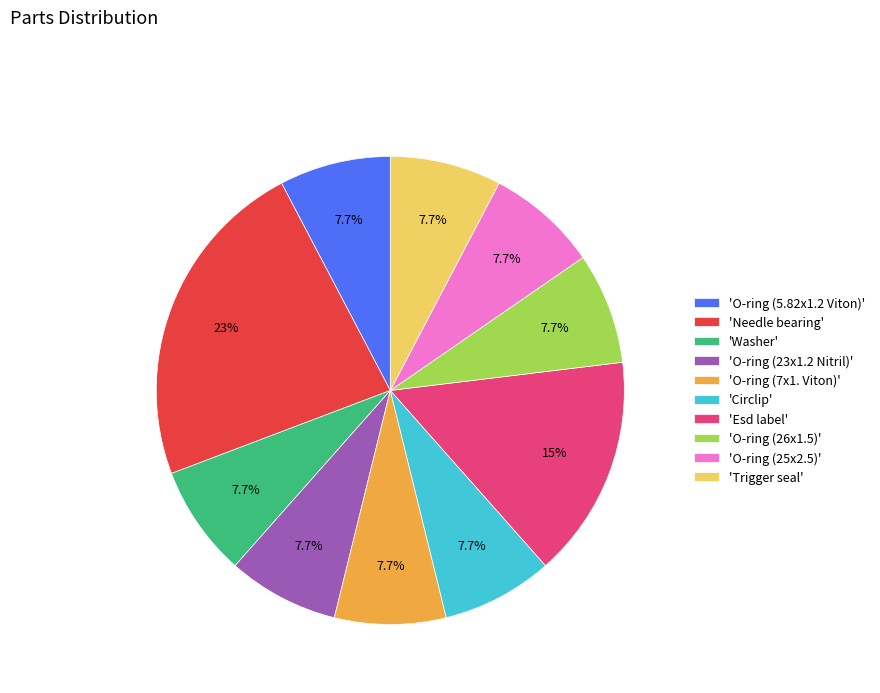

What is the largest slice in the pie chart?

'Needle bearing'